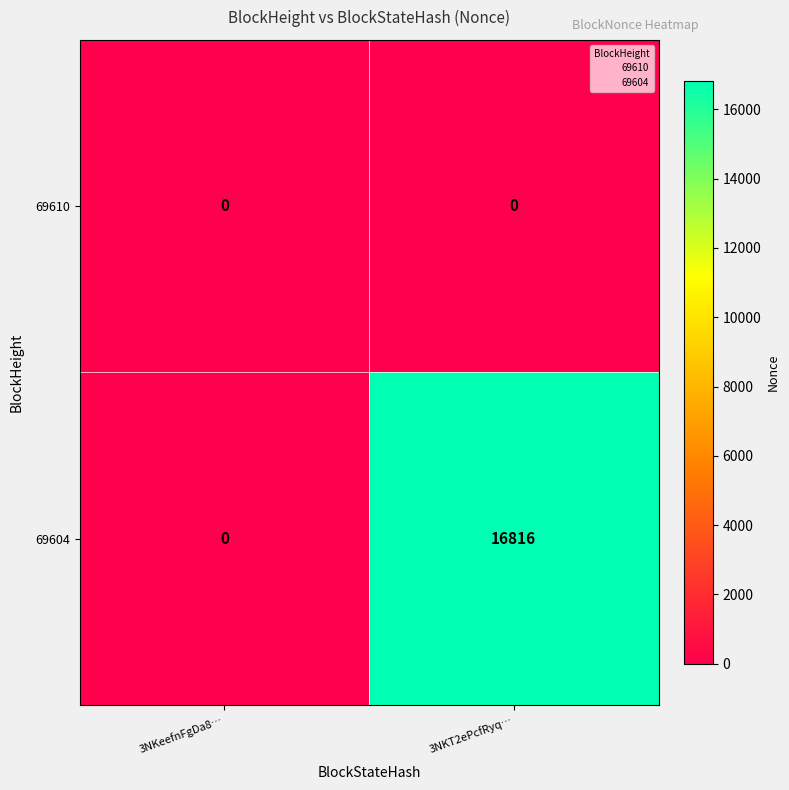

Is it true that 69610 equals 0 at 3NKeefnFgDa8…?

True